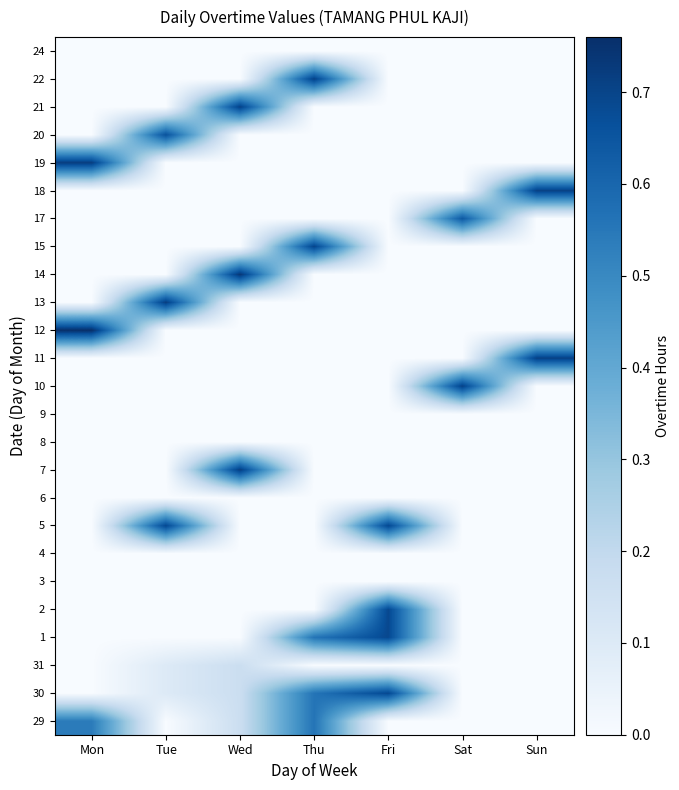

How many categories are shown in the chart?

7